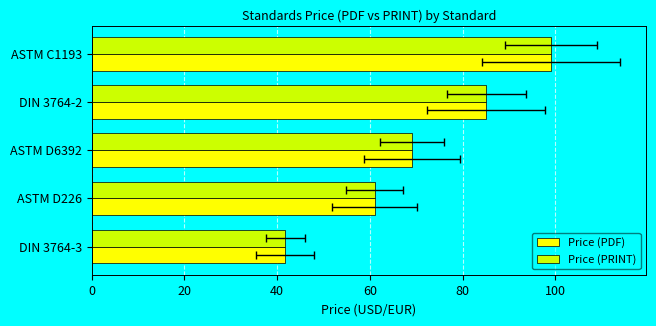

How many data points does each series have?

5